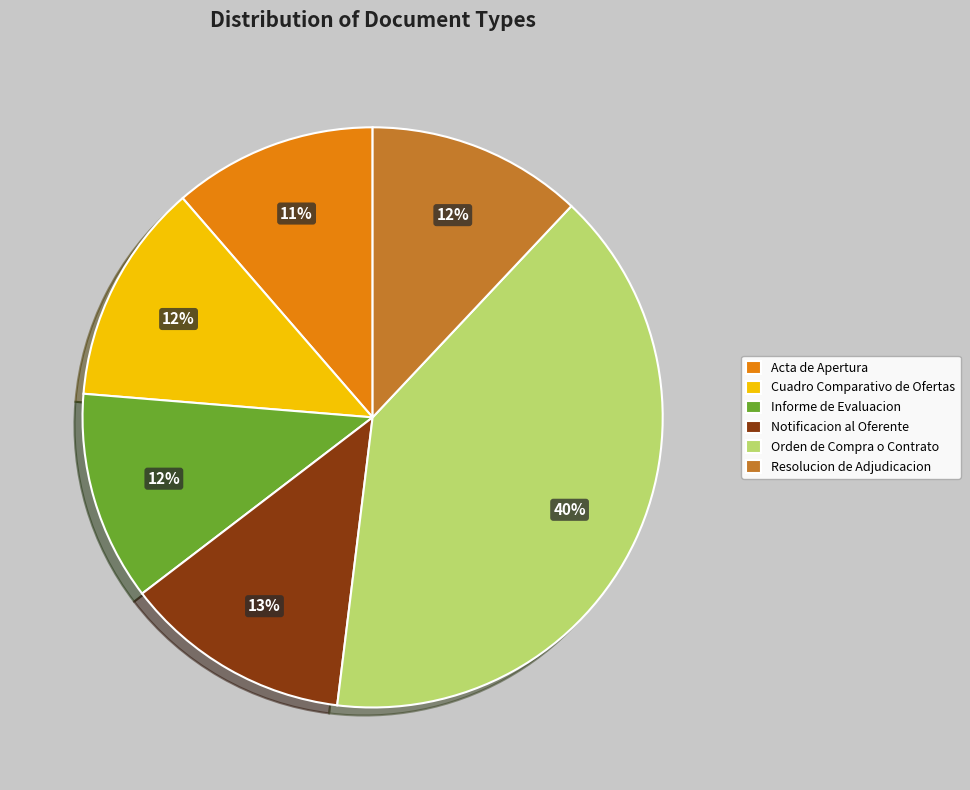

Is the sum of Acta de Apertura and Informe de Evaluacion greater than half?

No